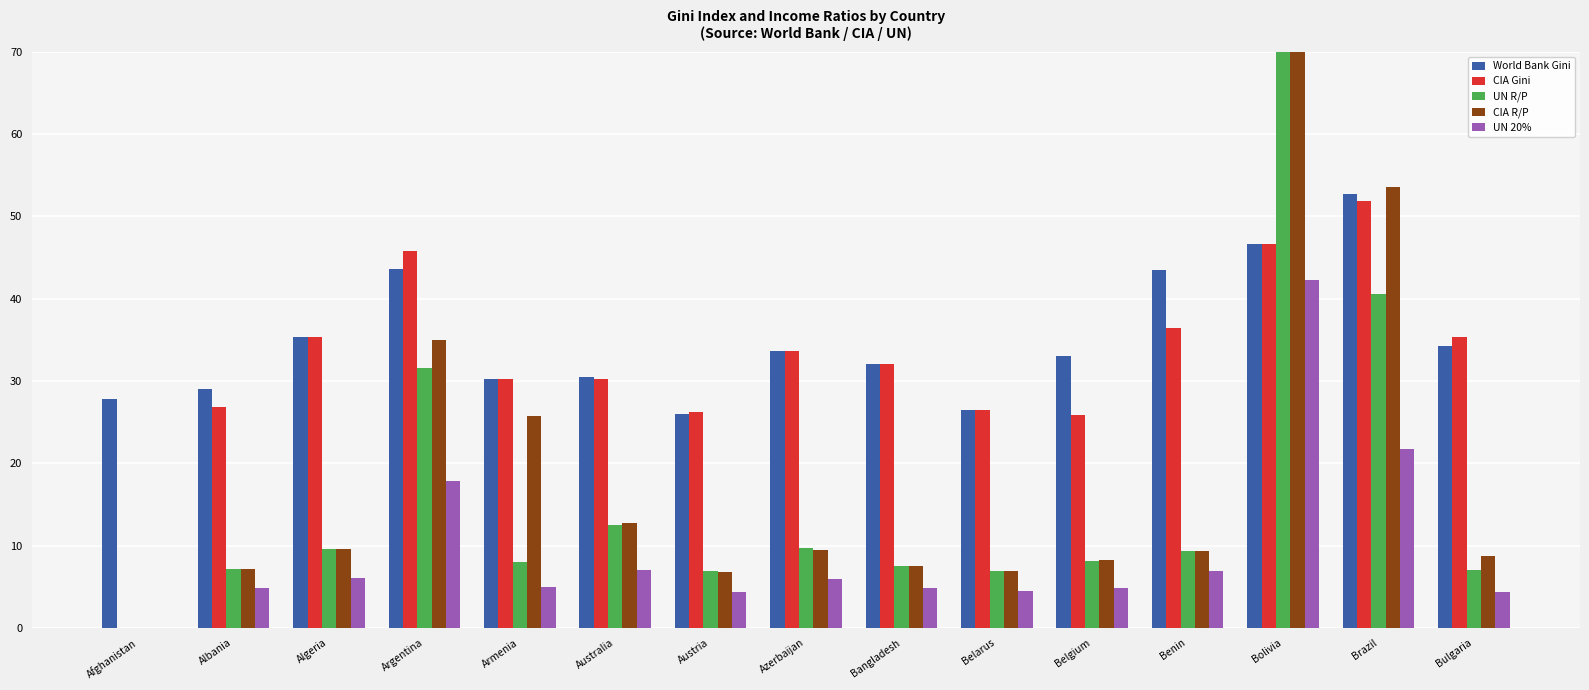

Which category has the lowest value in the UN 20% series?

Afghanistan